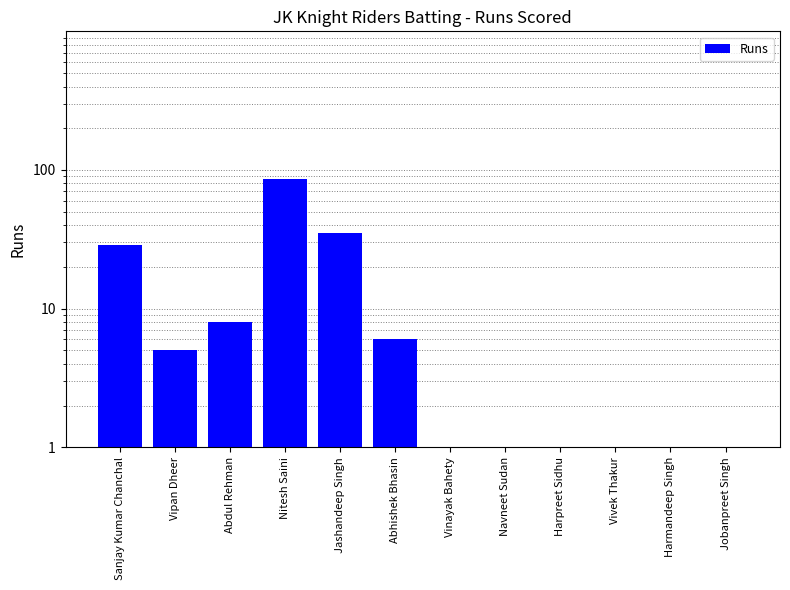

What is the average value?

15